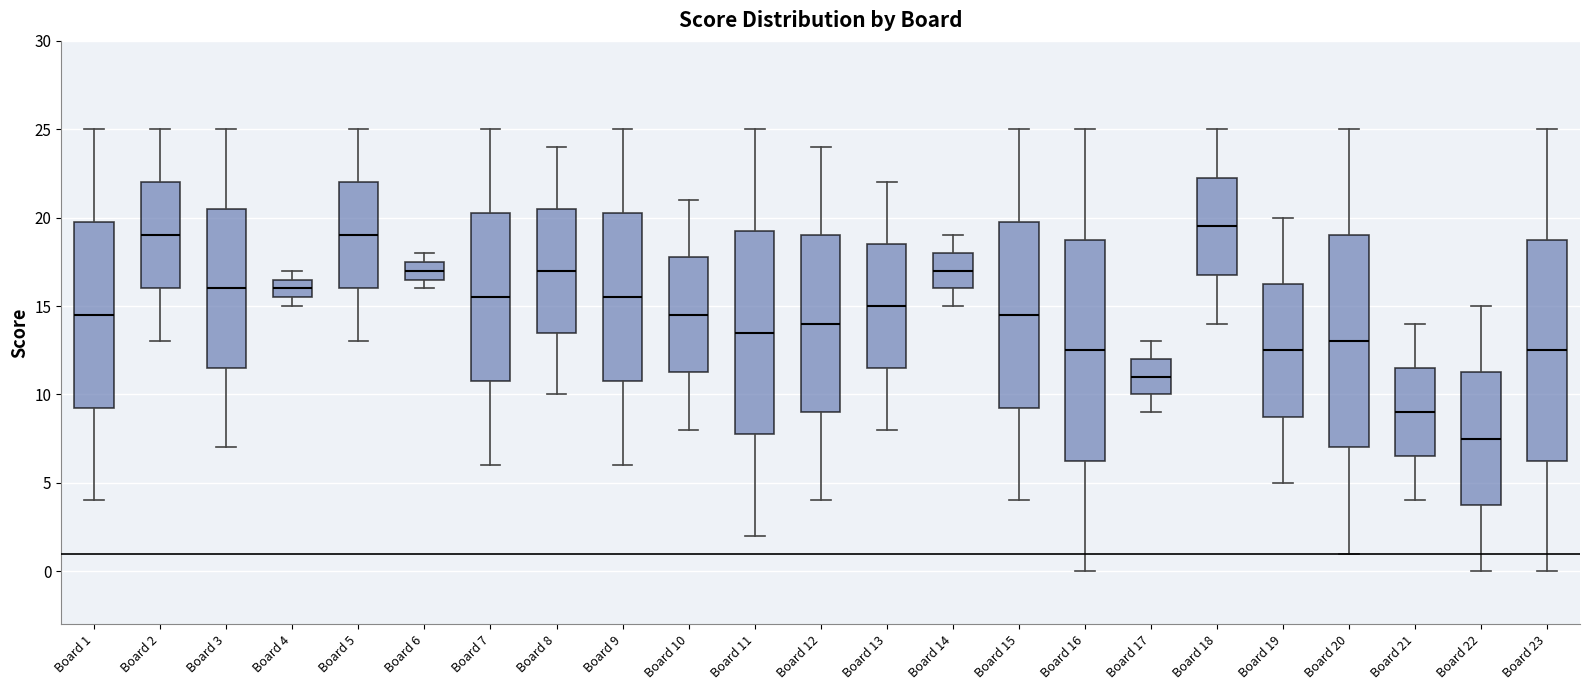

Which box's median line is the lowest?

Board 22